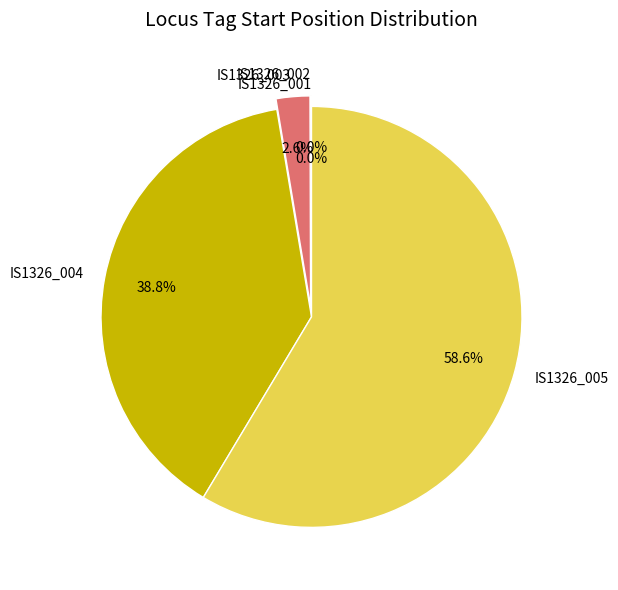

Is there a majority slice in this chart?

Yes